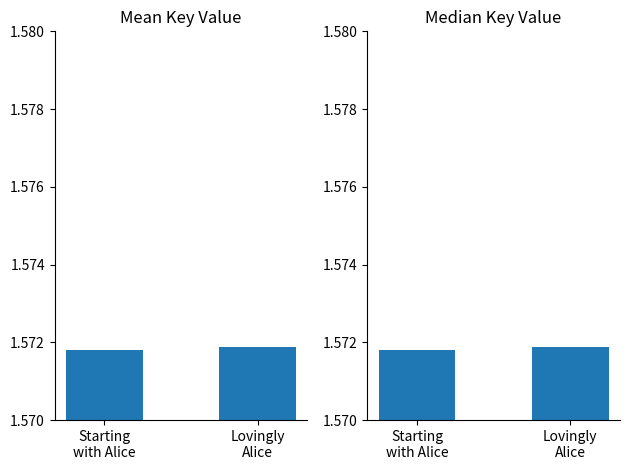

At which category is the sum across all series the highest?

Lovingly
Alice